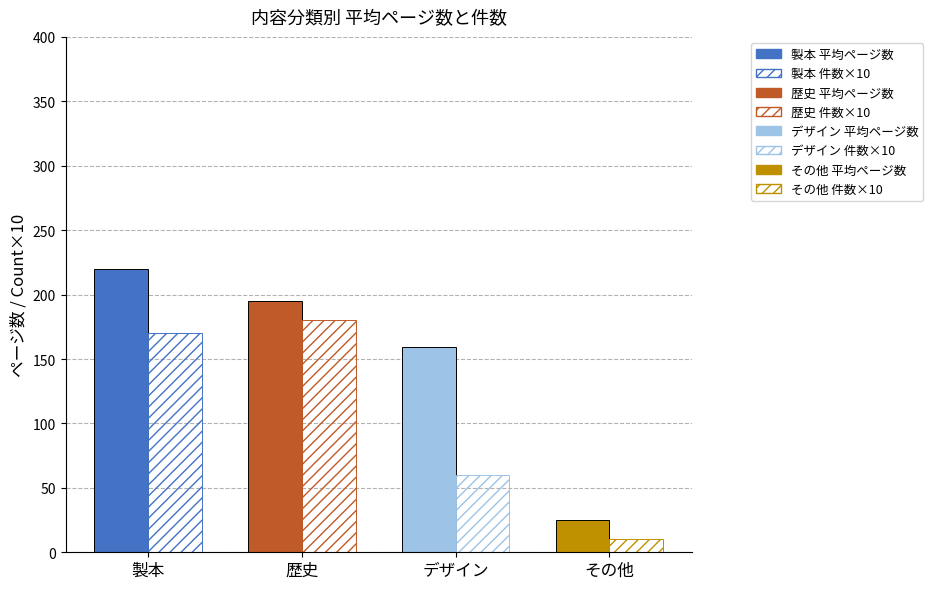

What is the total value across all series at デザイン?

219